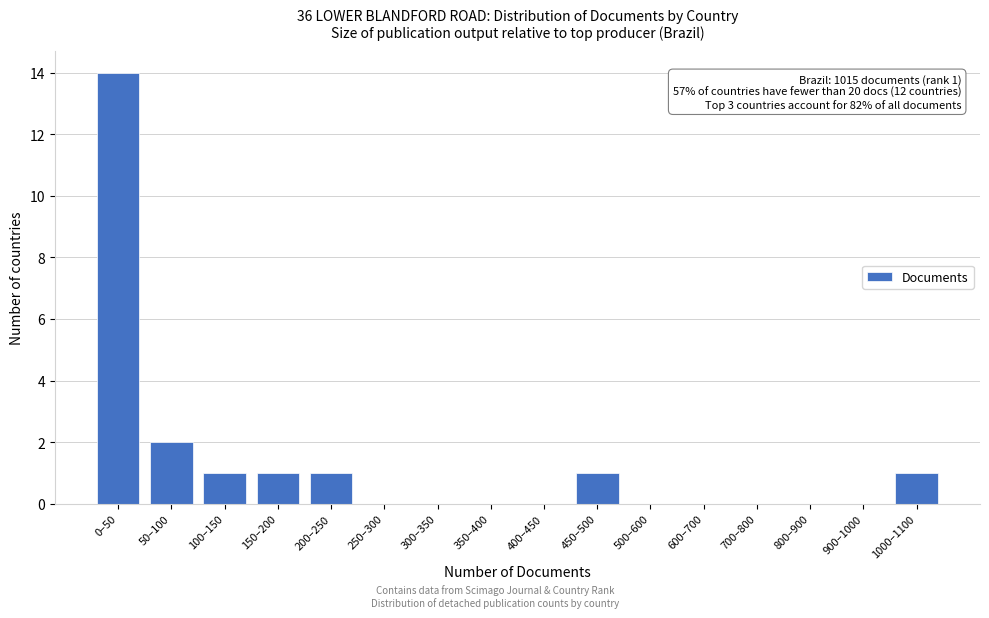

Reading right to left, extract all data points from this chart.

1000–1100=1	900–1000=0	800–900=0	700–800=0	600–700=0	500–600=0	450–500=1	400–450=0	350–400=0	300–350=0	250–300=0	200–250=1	150–200=1	100–150=1	50–100=2	0–50=14